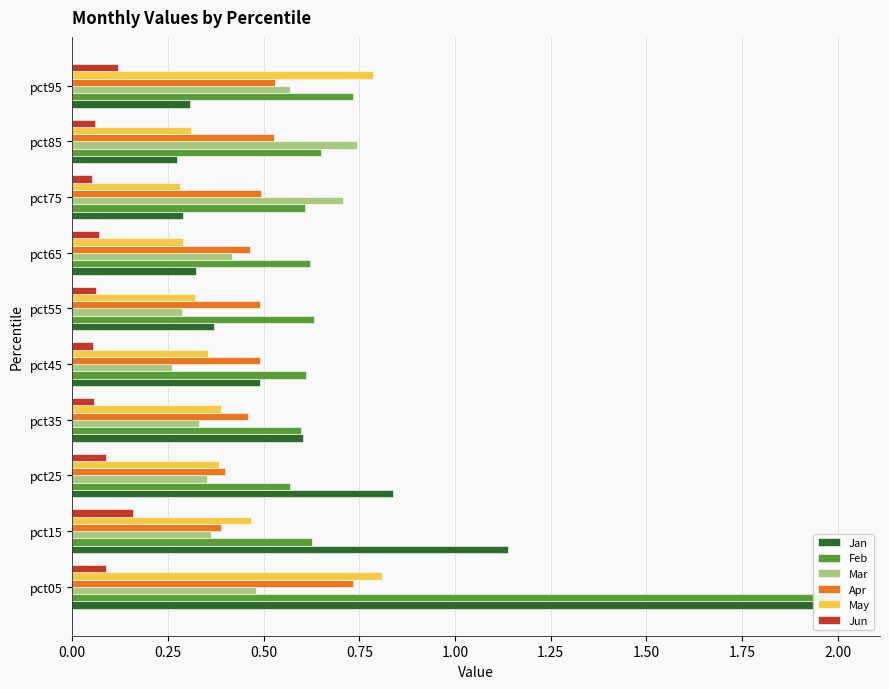

Reading left to right, extract all data points from this chart.

Jan: 1.9	1.1	0.8	0.6	0.5	0.4	0.3	0.3	0.3	0.3
Feb: 2.0	0.6	0.6	0.6	0.6	0.6	0.6	0.6	0.6	0.7
Mar: 0.5	0.4	0.4	0.3	0.3	0.3	0.4	0.7	0.7	0.6
Apr: 0.7	0.4	0.4	0.5	0.5	0.5	0.5	0.5	0.5	0.5
May: 0.8	0.5	0.4	0.4	0.4	0.3	0.3	0.3	0.3	0.8
Jun: 0.1	0.2	0.1	0.1	0.1	0.1	0.1	0.1	0.1	0.1